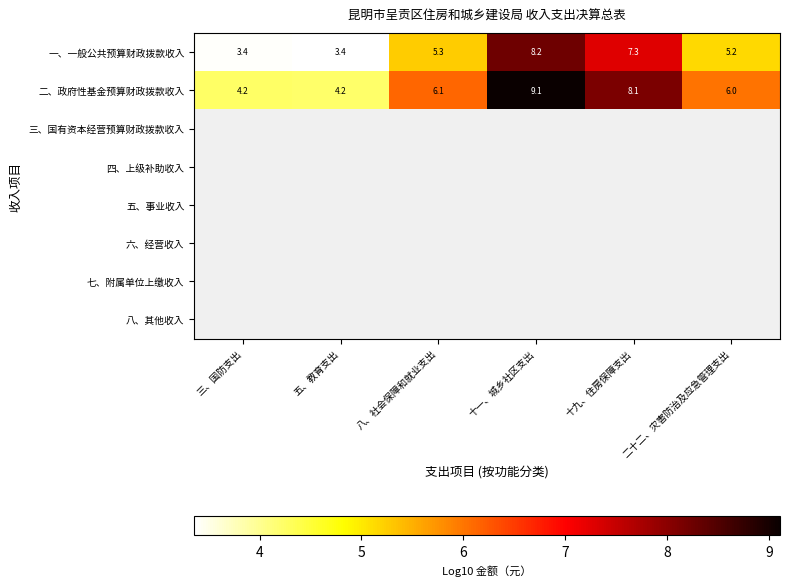

The 一、一般公共预算财政拨款收入 series shows 3.4 at 五、教育支出. True or false?

True